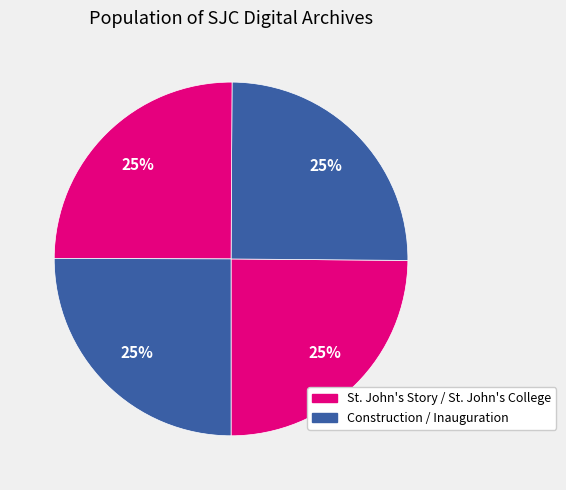

Does any single category account for the majority?

No